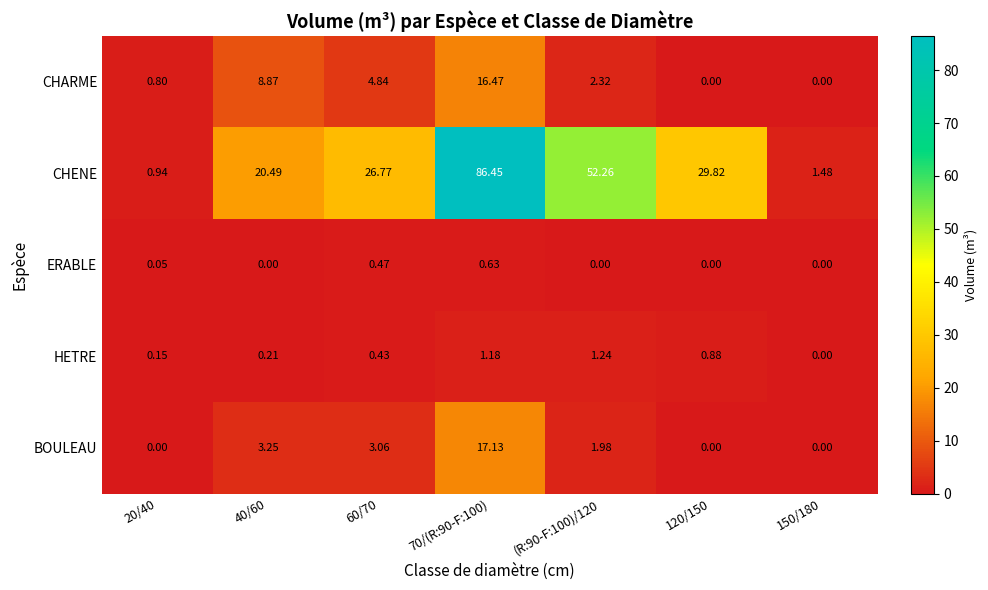

Rank the series by their maximum value, from lowest to highest.

ERABLE, HETRE, CHARME, BOULEAU, CHENE